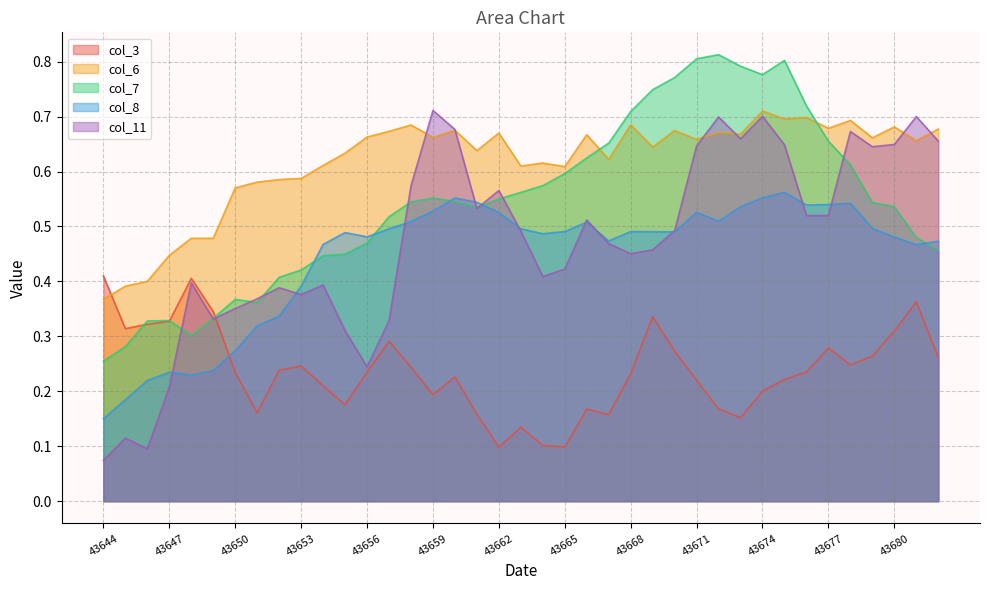

At how many categories does at least one series exceed 0?

39